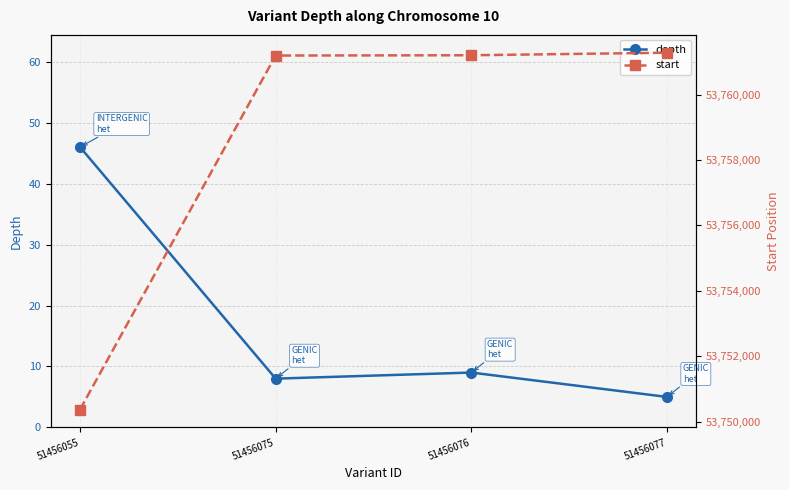

Which series has the largest total across all categories?

start